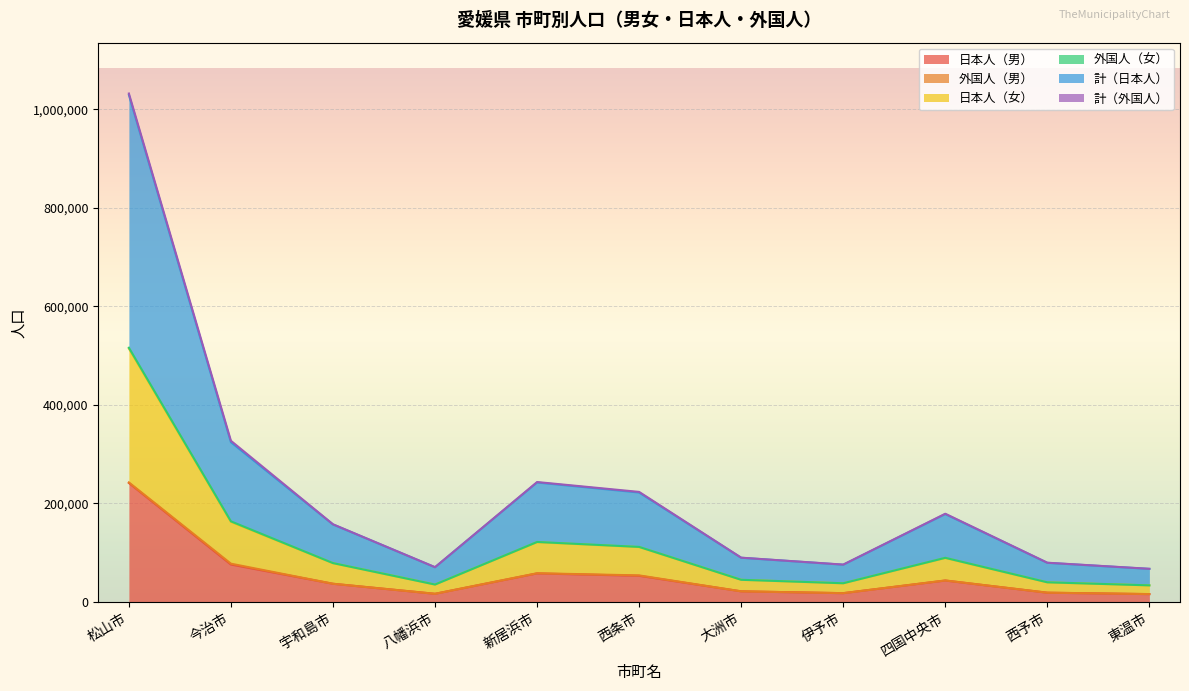

At which label does 日本人（男） reach its peak?

松山市